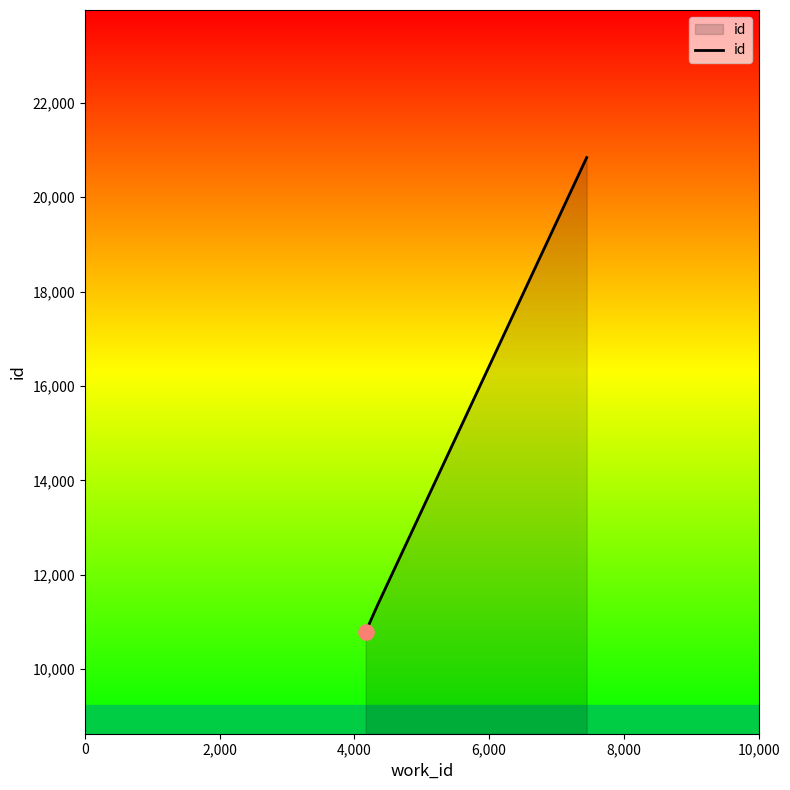

What is the maximum value shown in the chart?

20839